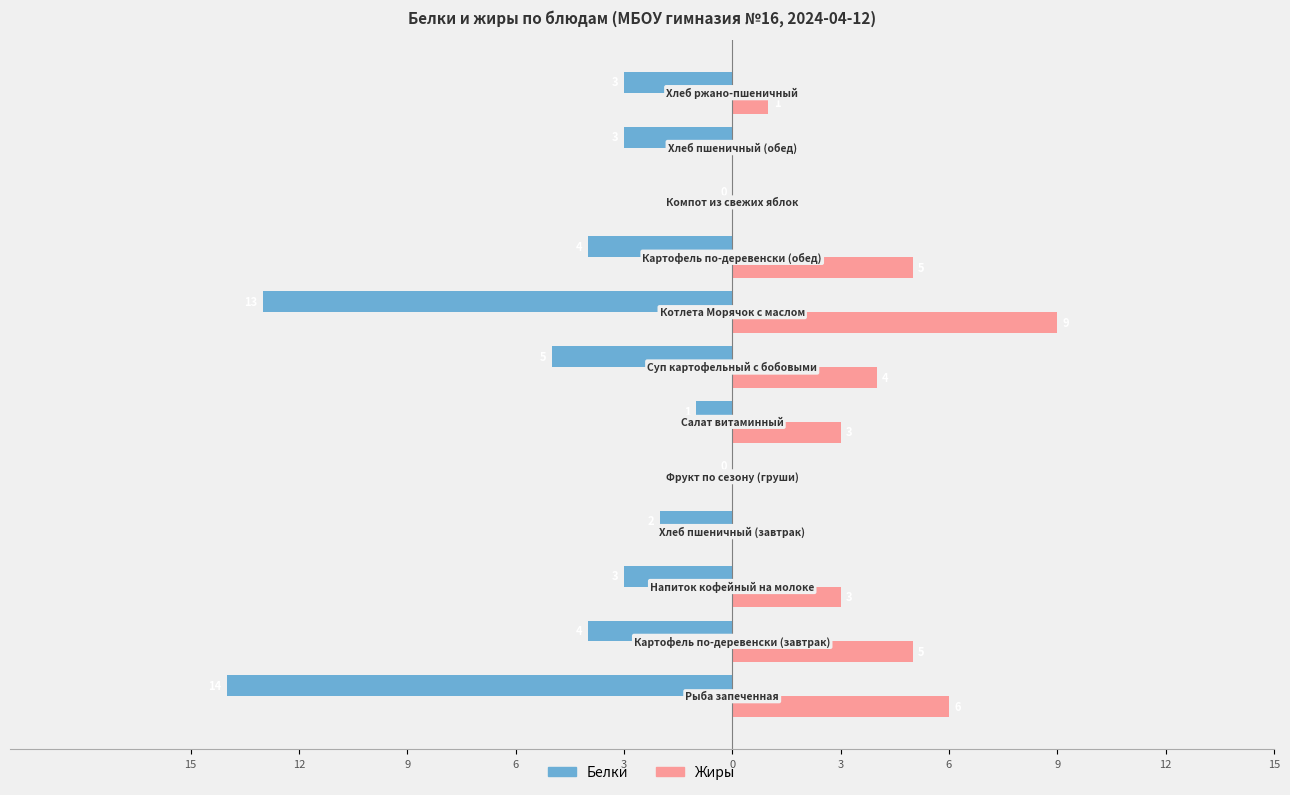

What are all the series names shown in the legend?

Белки, Жиры